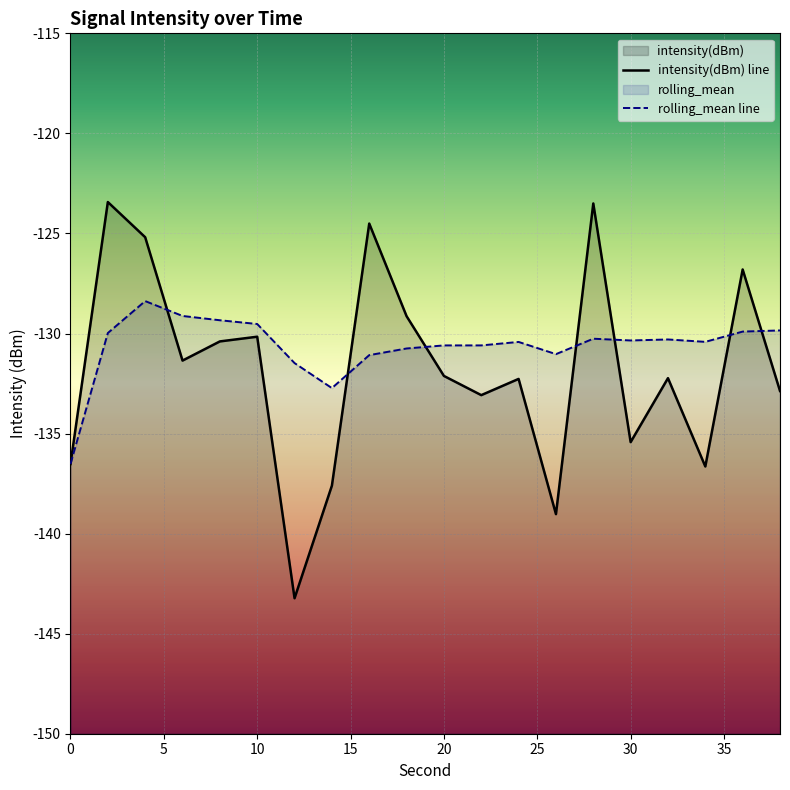

What is the sum of all intensity(dBm) values?

-2635.5